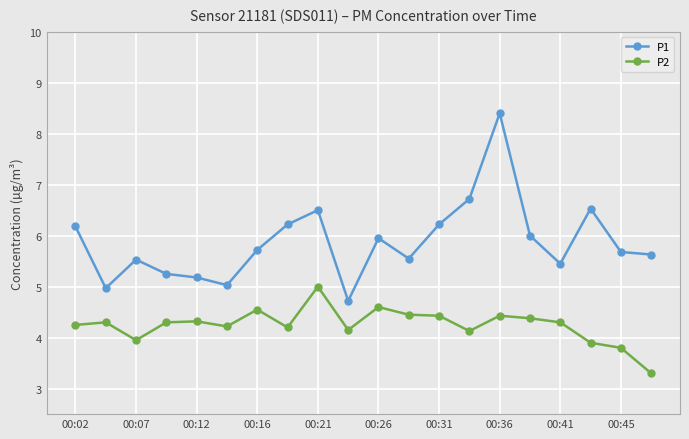

What is the difference between the maximum and minimum values in the P1 series?

3.7